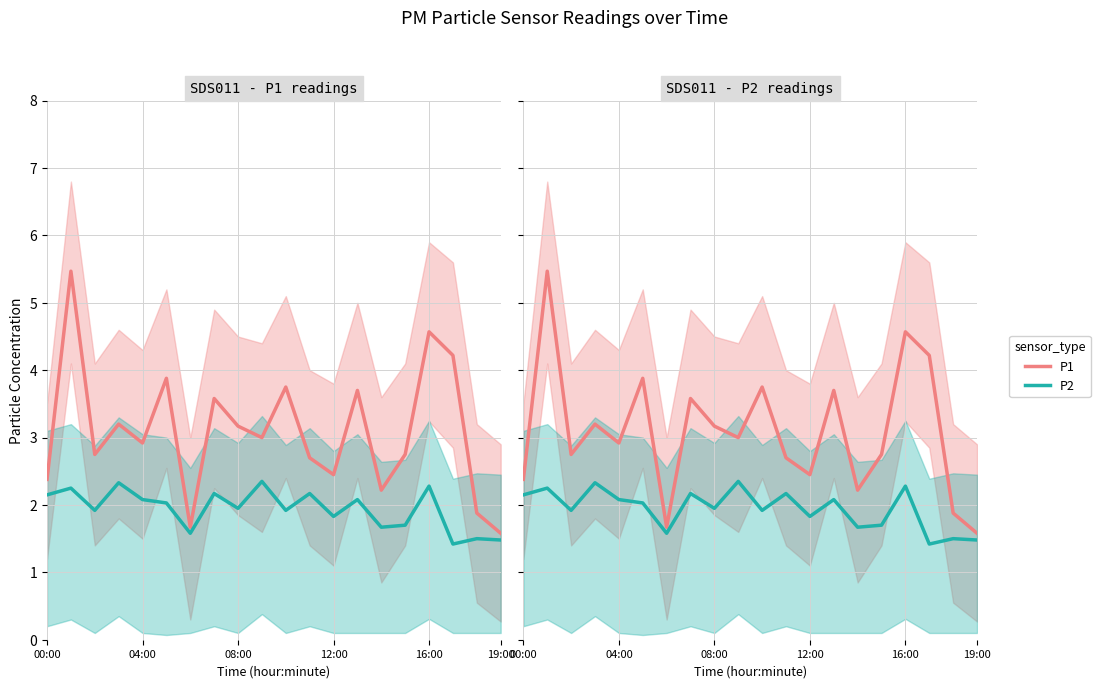

Which series has the largest total across all categories?

P1